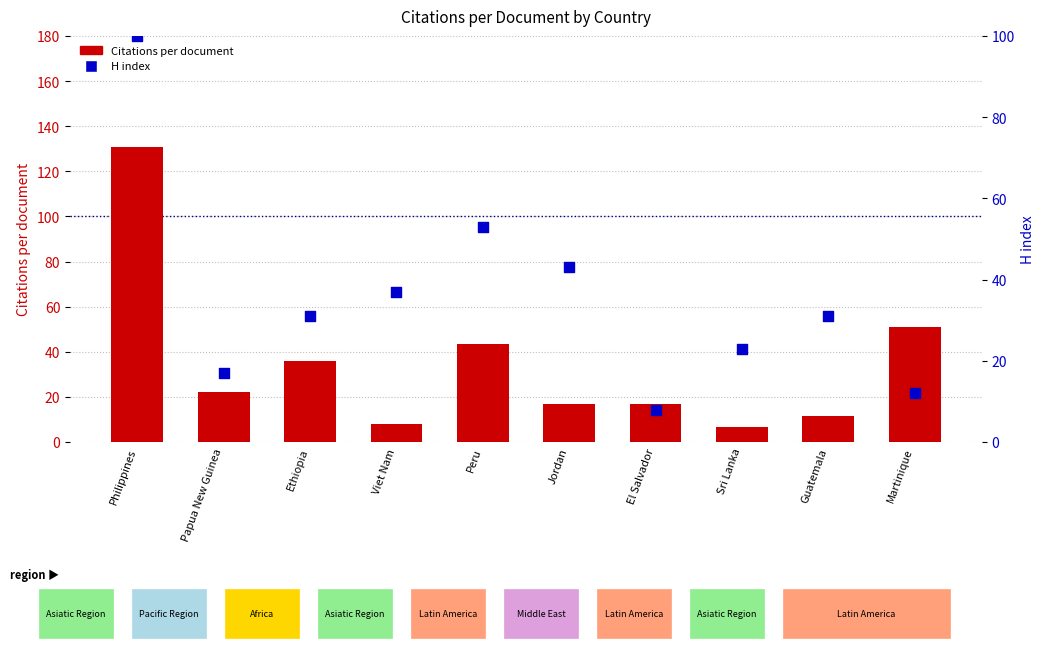

What are all the series names shown in the legend?

Citations per document, H index